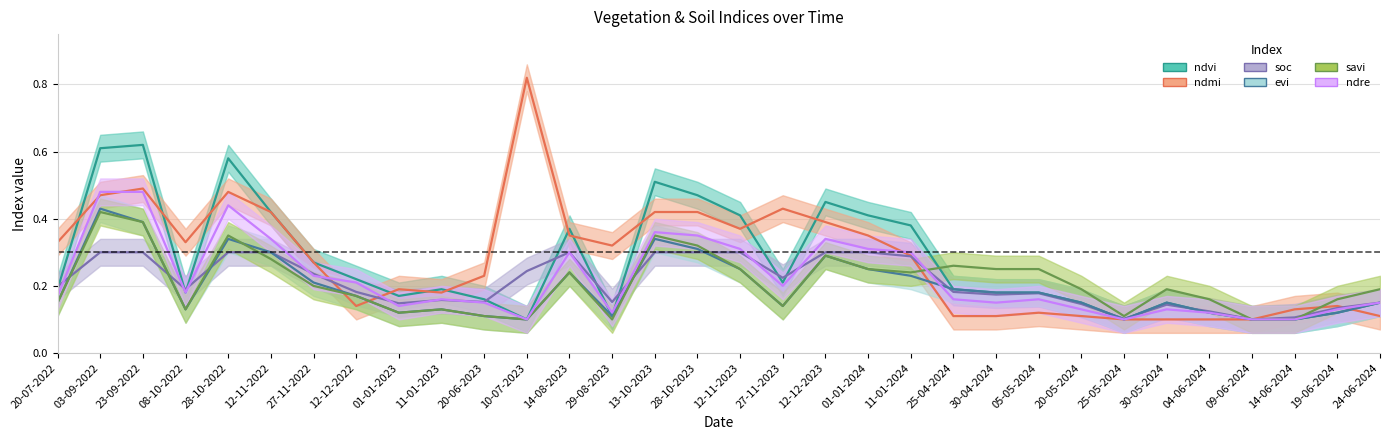

How many ndvi values are between 0 and 1?

32